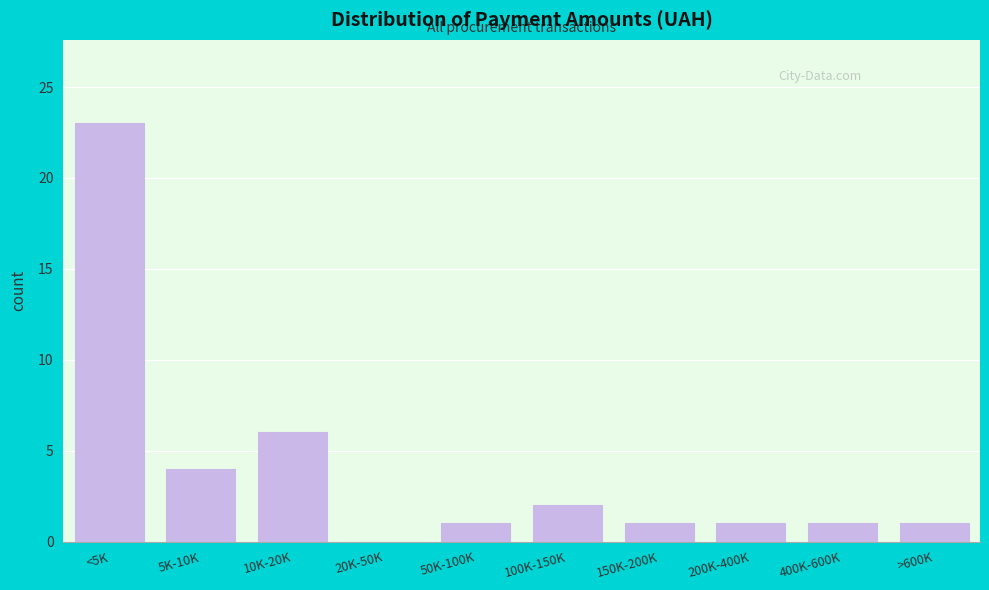

Reading left to right, what are all the values shown in this chart?

<5K=23	5K-10K=4	10K-20K=6	20K-50K=0	50K-100K=1	100K-150K=2	150K-200K=1	200K-400K=1	400K-600K=1	>600K=1